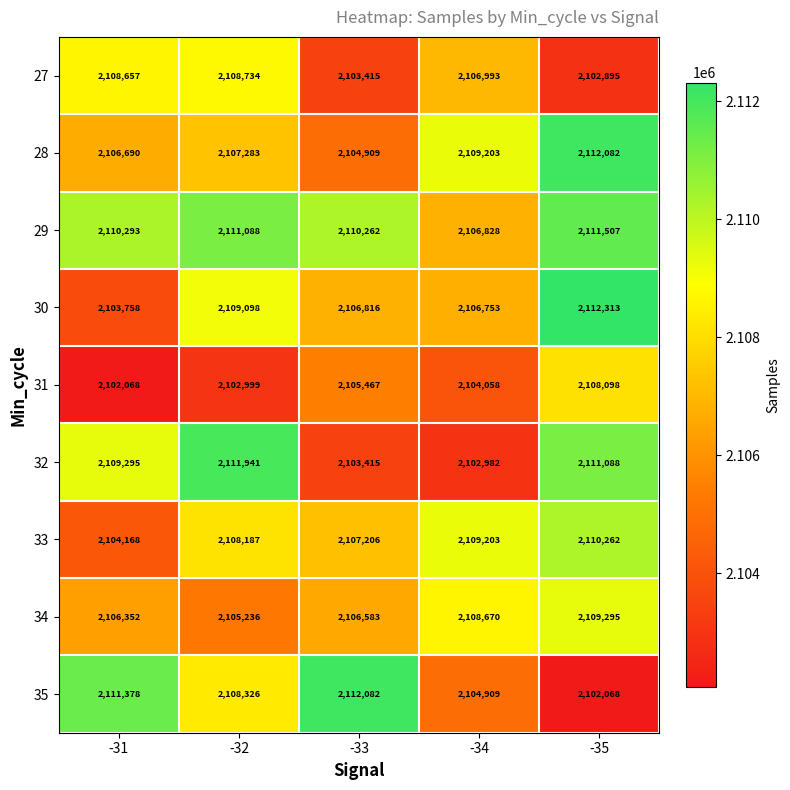

What is the difference between the highest and lowest values at -34?

6221